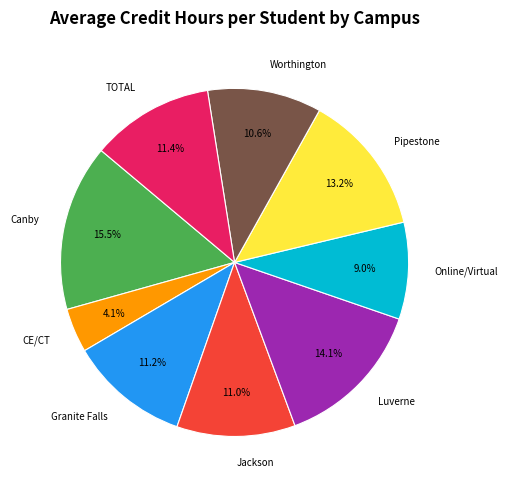

How many slices are in this pie chart?

9